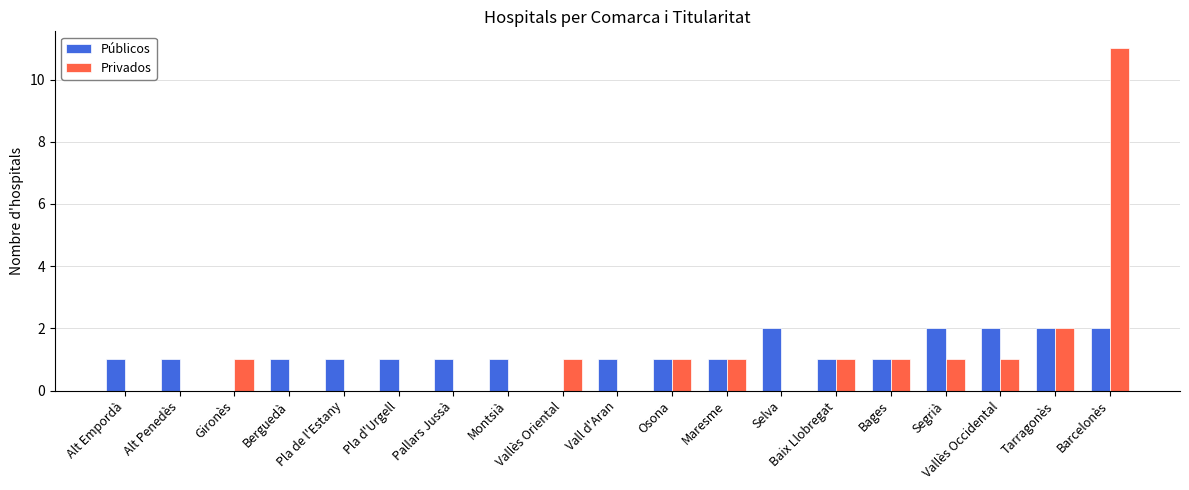

How many categories are shown in the chart?

19